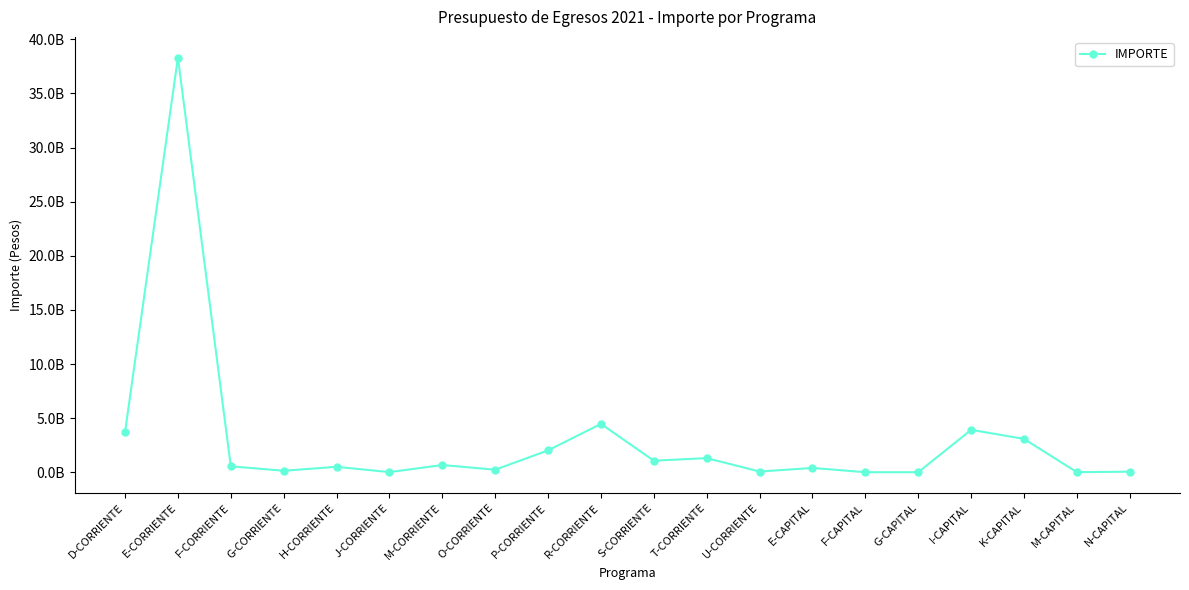

Is this an area chart (filled region under the line)?

No